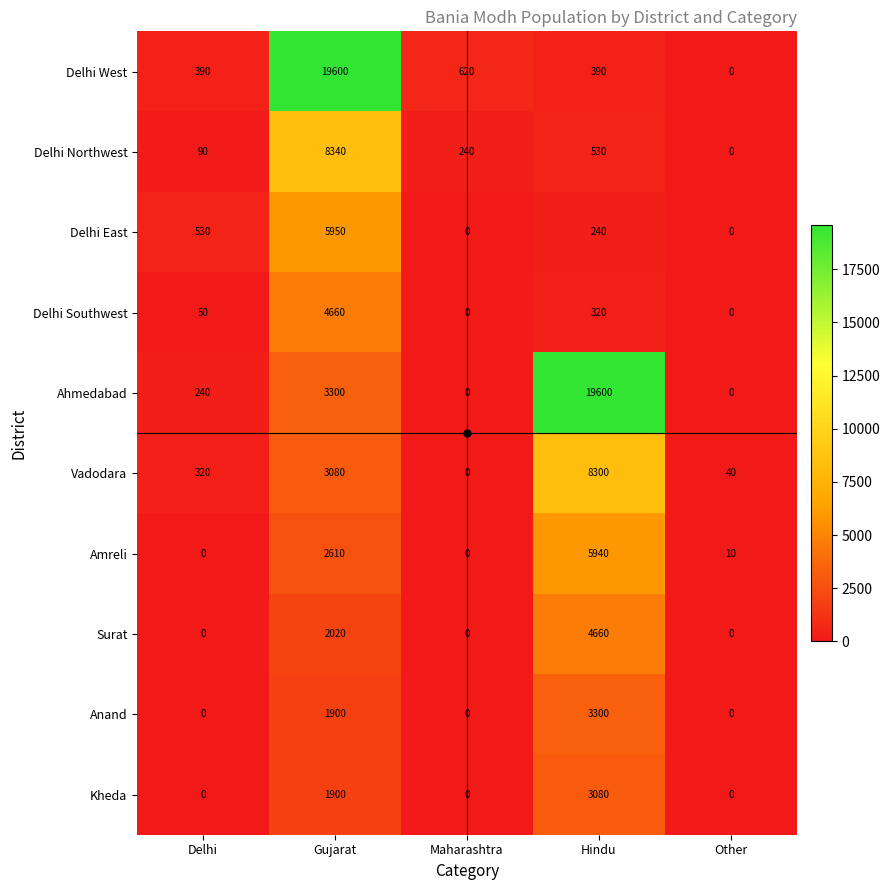

What is the approximate value of Delhi Southwest at Delhi?

50